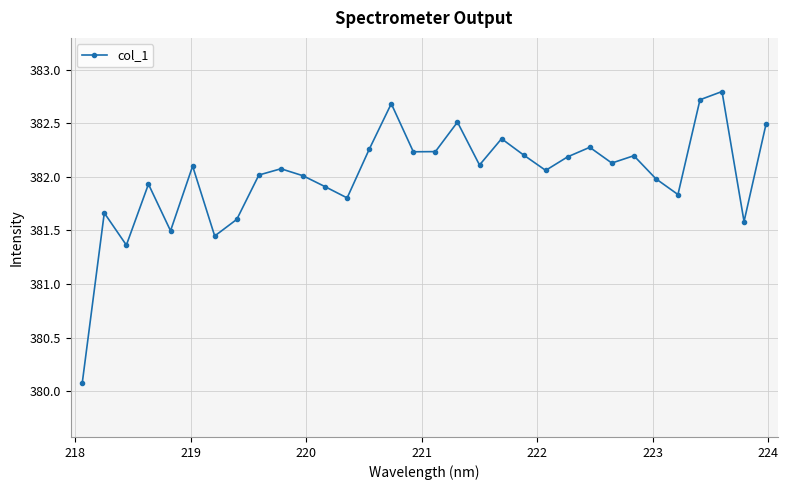

How many points are lower than both their immediate neighbors (excluding endpoints)?

10